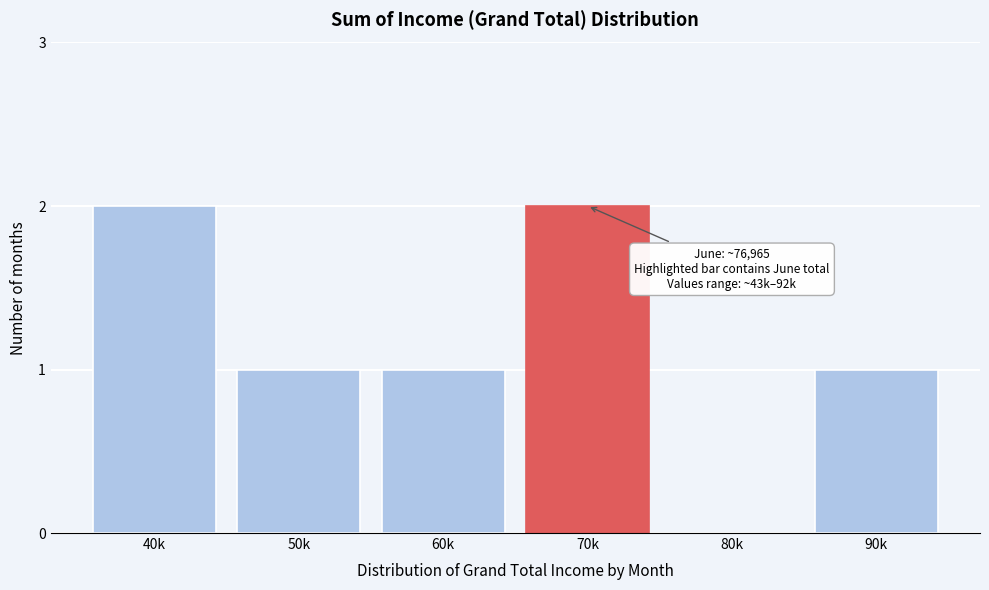

Reading left to right, what are all the values shown in this chart?

40k=2	50k=1	60k=1	70k=2	80k=0	90k=1